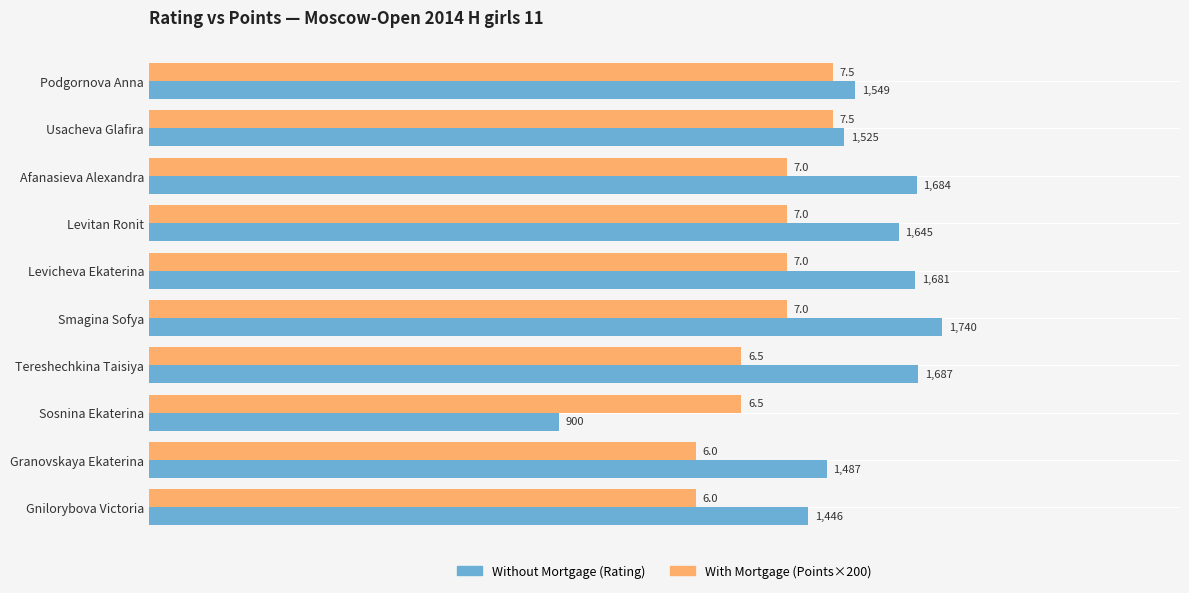

How many series are shown in this chart?

2